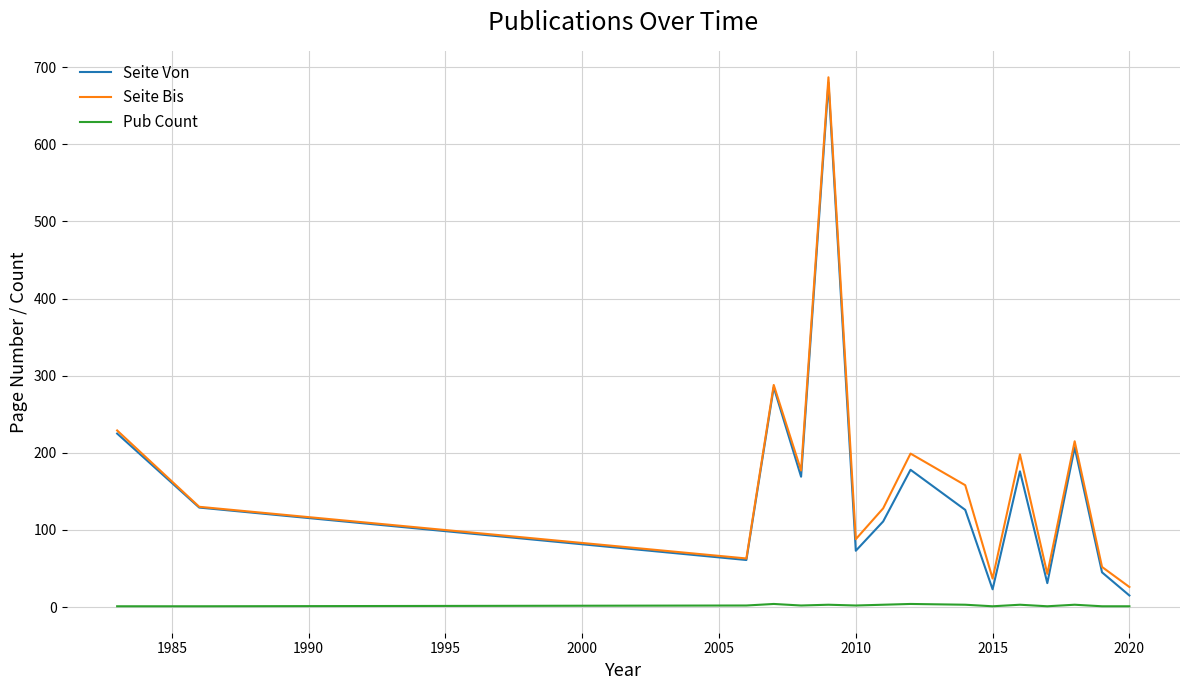

Which series has the widest spread of values?

Seite Von